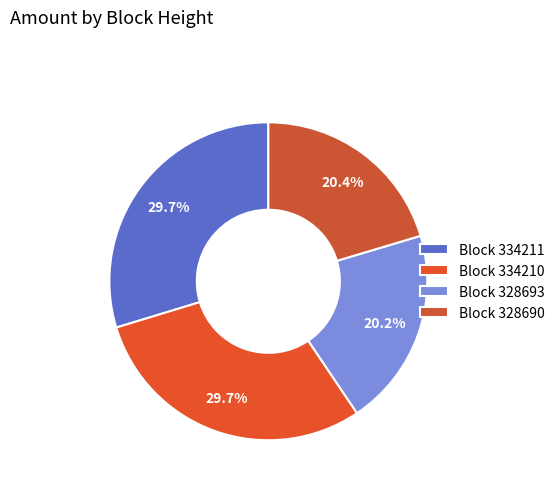

Count the number of slices in the pie.

4